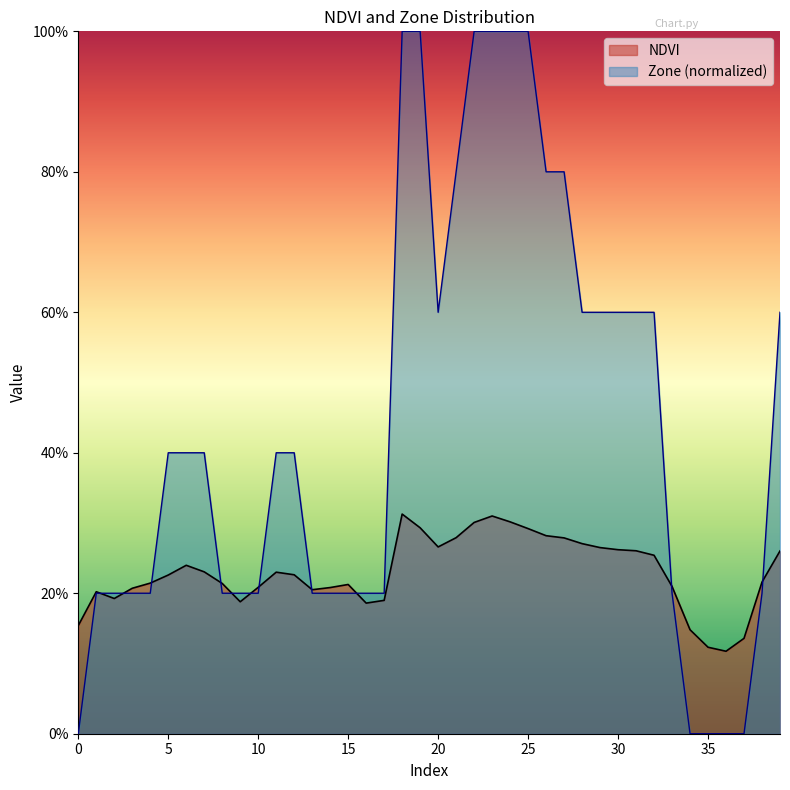

True or false: Zone has a value of 0.2 at 28.

False